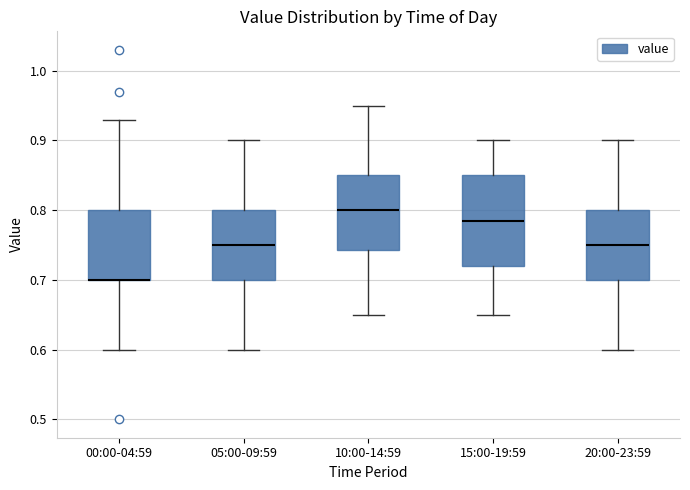

Reading left to right, read every box against the y-axis: the position of its median line, the range the box covers, and the ends of its whiskers. The values are not printed on the chart, so give them approximately, as read against the axis.

00:00-04:59: median 0.70 (drawn on the box's lower edge), box 0.70 to 0.80, whiskers 0.60 to 0.93
05:00-09:59: median 0.75, box 0.70 to 0.80, whiskers 0.60 to 0.90
10:00-14:59: median 0.80, box 0.74 to 0.85, whiskers 0.65 to 0.95
15:00-19:59: median 0.79, box 0.72 to 0.85, whiskers 0.65 to 0.90
20:00-23:59: median 0.75, box 0.70 to 0.80, whiskers 0.60 to 0.90